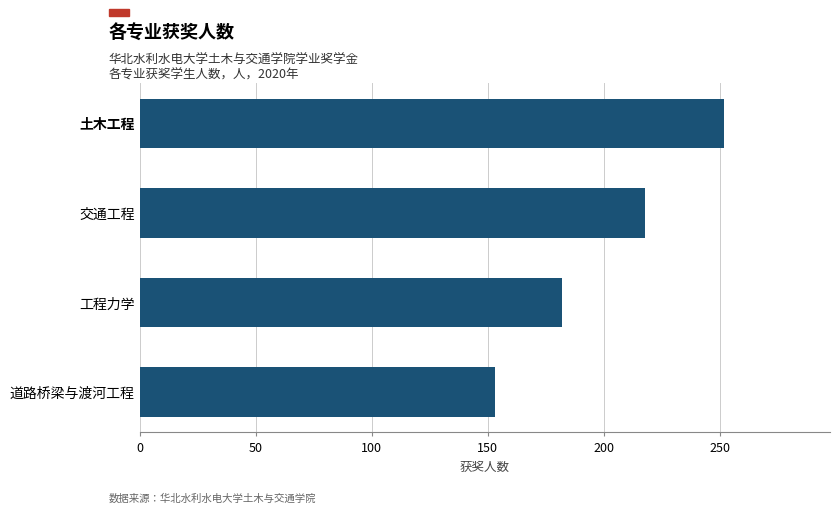

What is the ratio of the value at 土木工程 to the value at 道路桥梁与渡河工程?

1.6